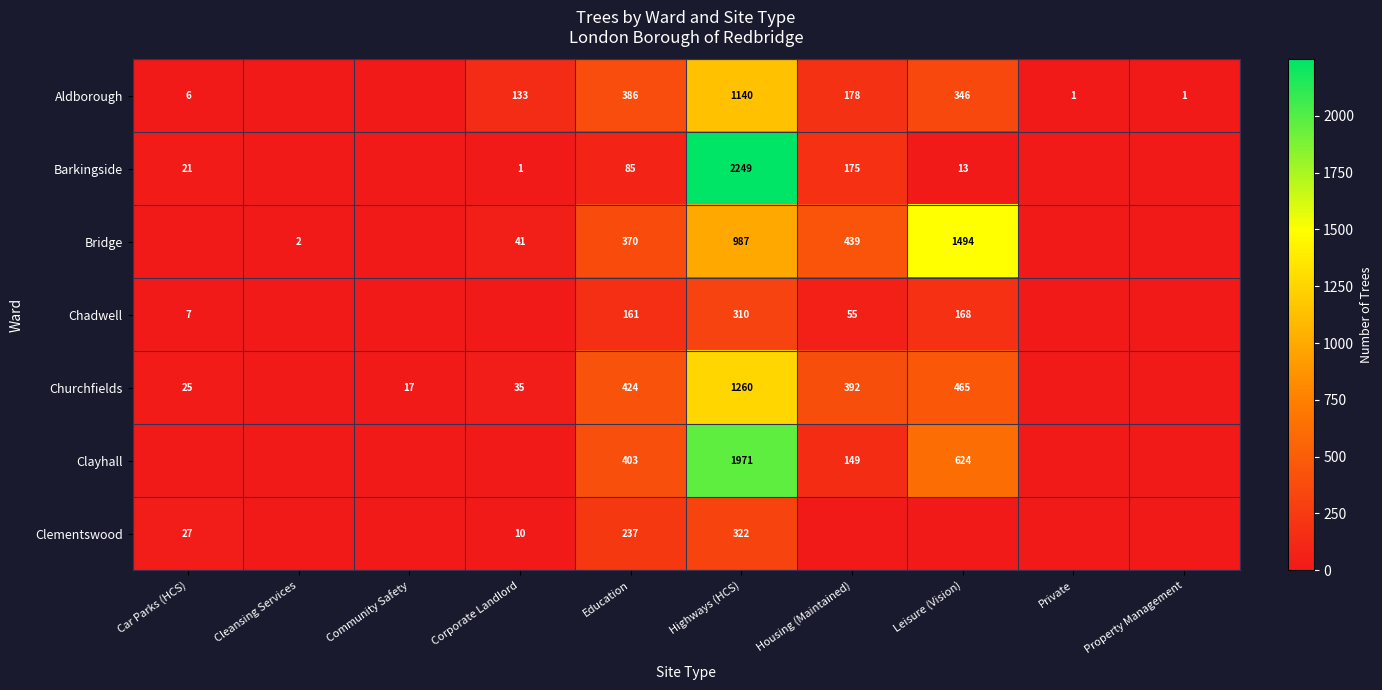

What is the total value across all series at Education?

2066